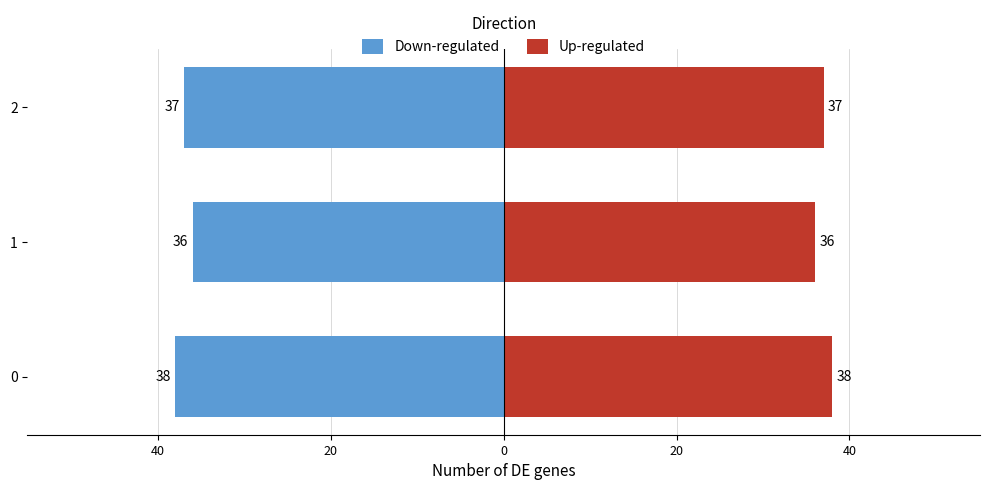

Between 0 and 1, which series saw the biggest shift?

Down-regulated